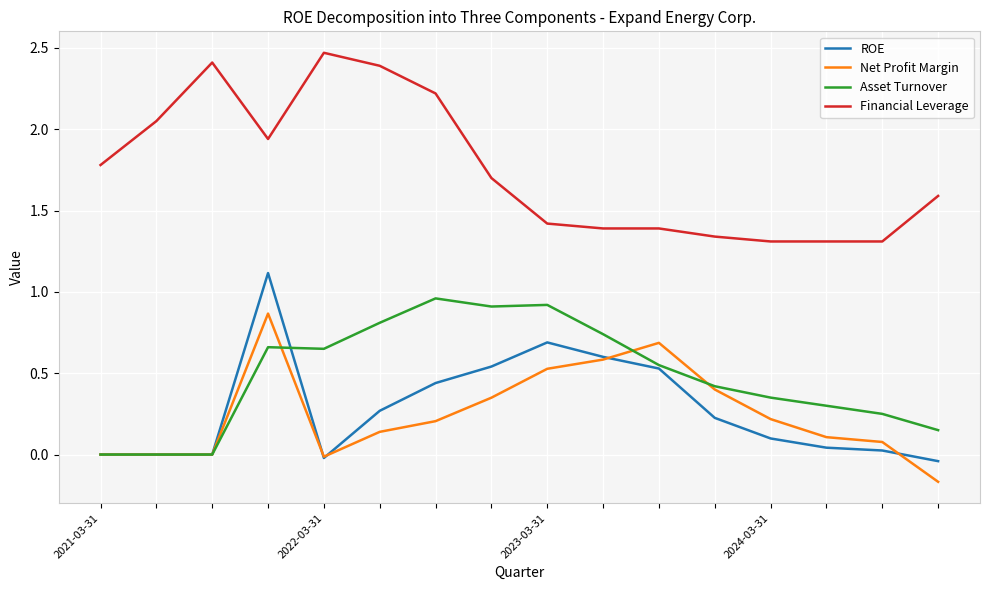

Which series has the largest total across all categories?

Financial Leverage